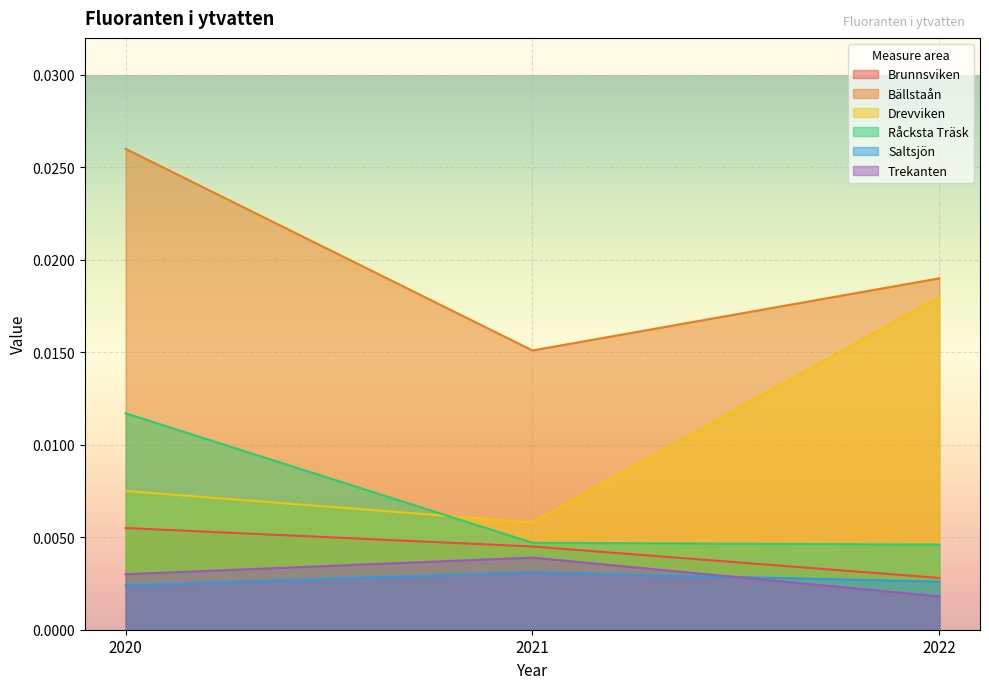

Reading right to left, what are all the values shown in this chart?

Brunnsviken: 2022=0.0	2021=0.0	2020=0.0
Bällstaån: 2022=0.0	2021=0.0	2020=0.0
Drevviken: 2022=0.0	2021=0.0	2020=0.0
Råcksta Träsk: 2022=0.0	2021=0.0	2020=0.0
Saltsjön: 2022=0.0	2021=0.0	2020=0.0
Trekanten: 2022=0.0	2021=0.0	2020=0.0